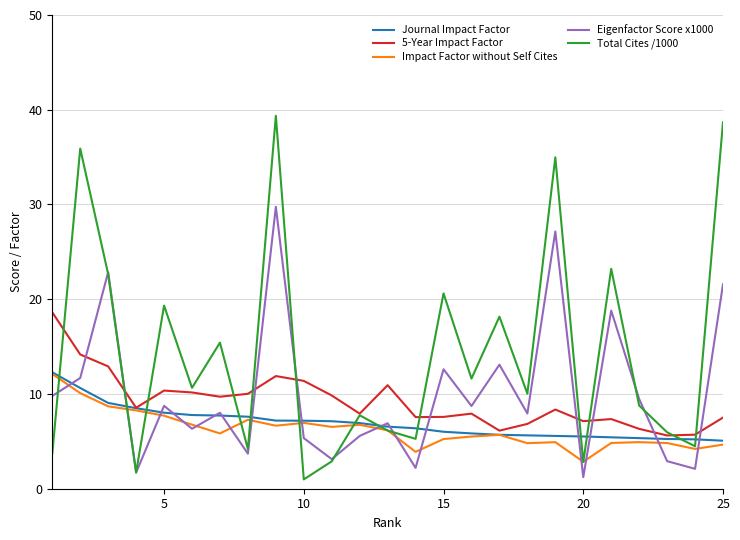

What is the smallest value displayed?

1.0